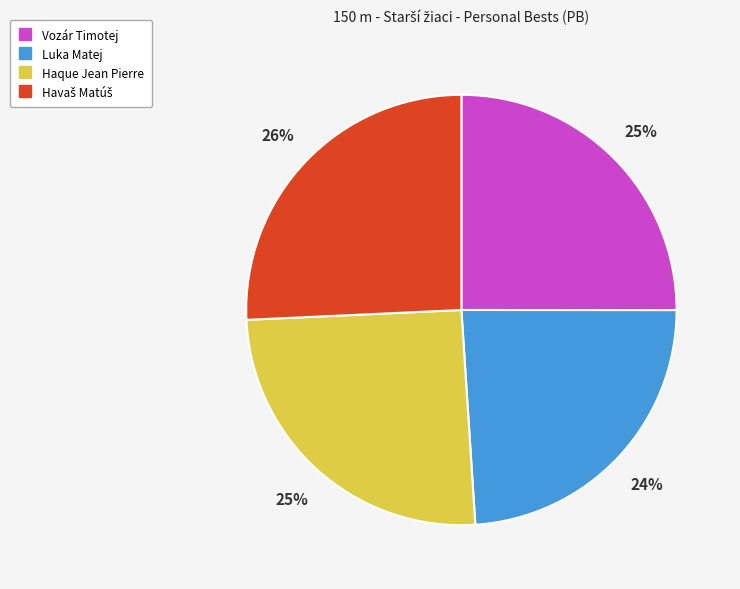

Does any single category account for the majority?

No